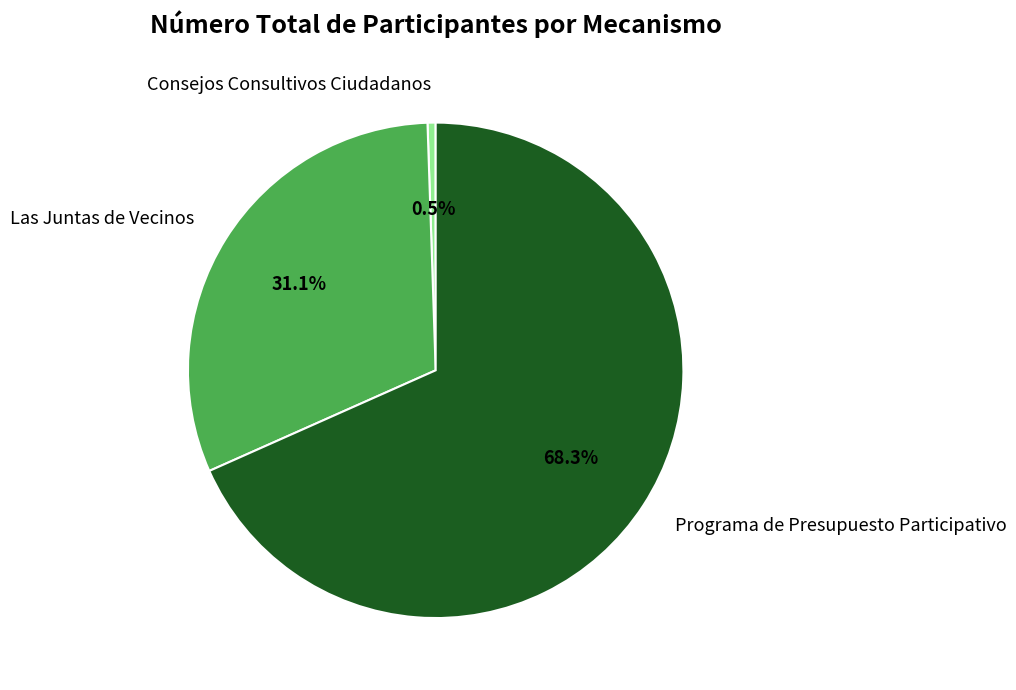

Which category has the smallest portion of the pie?

Consejos Consultivos Ciudadanos